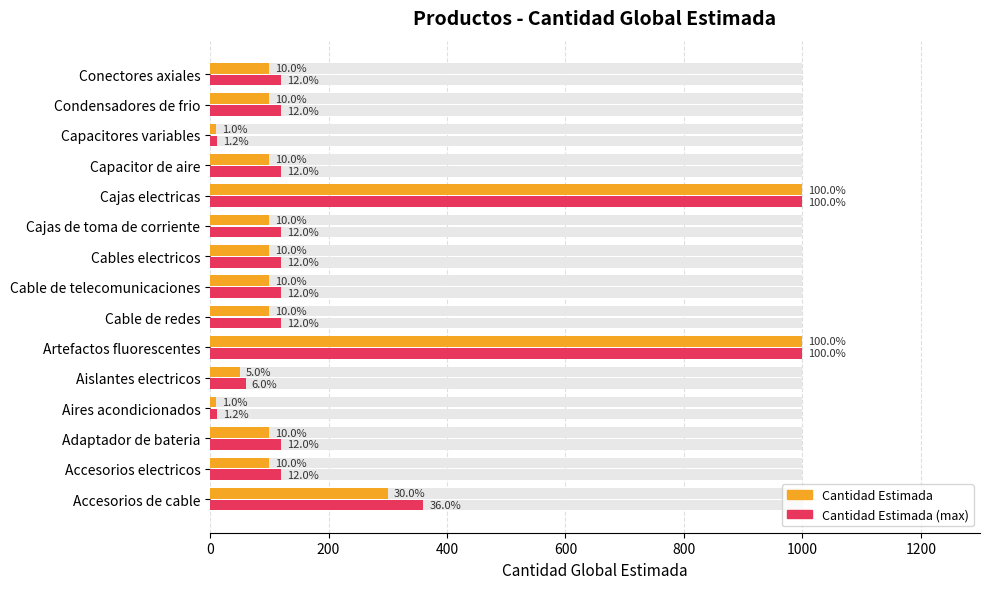

How many bars are there in total?

30